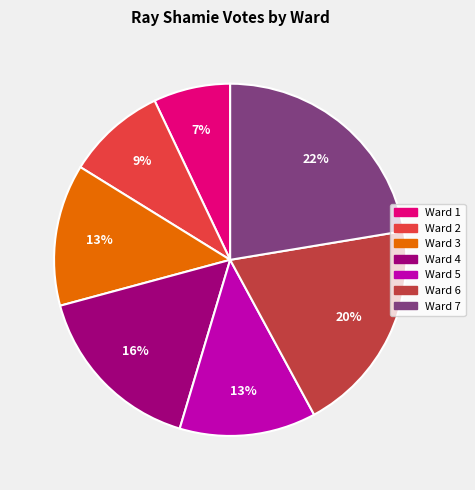

True or false: Ward 3 accounts for 13% of the total.

True